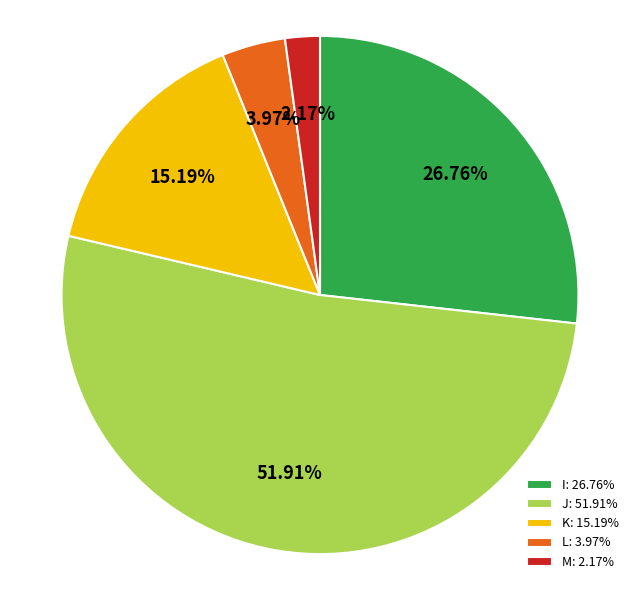

Which category has the smallest portion of the pie?

M